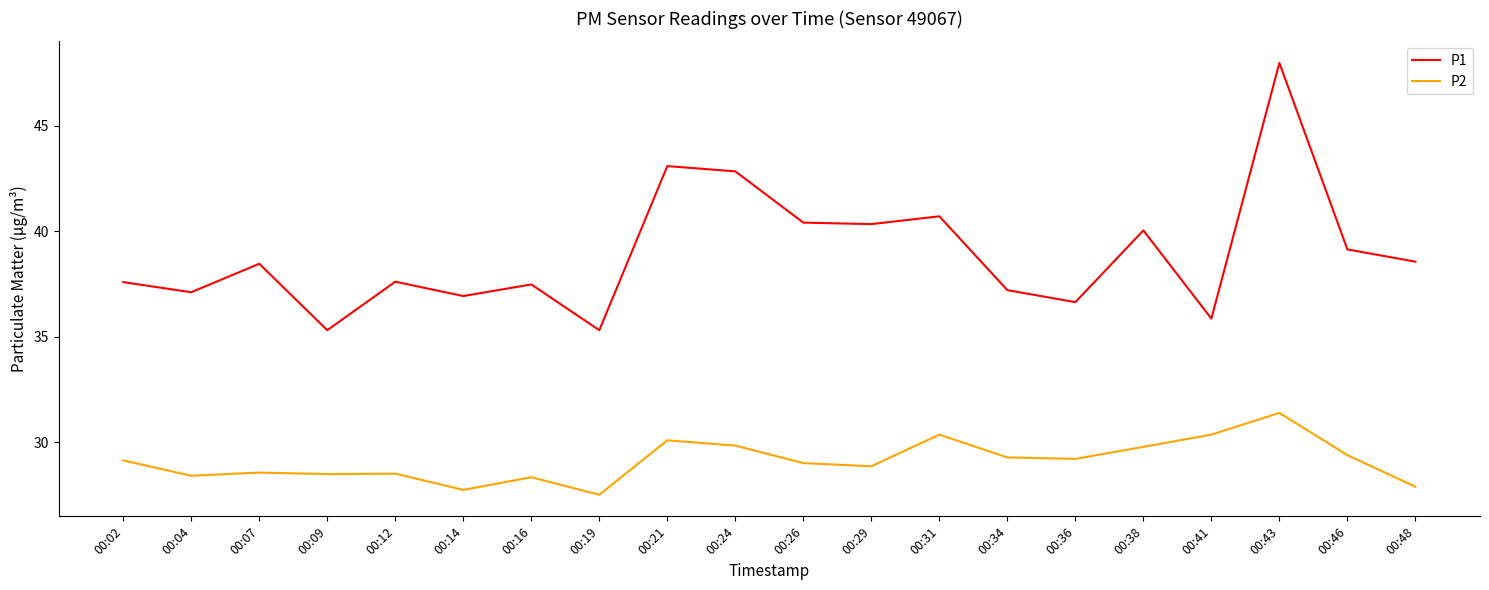

What is the spread (max minus min) of values at 00:43?

16.6